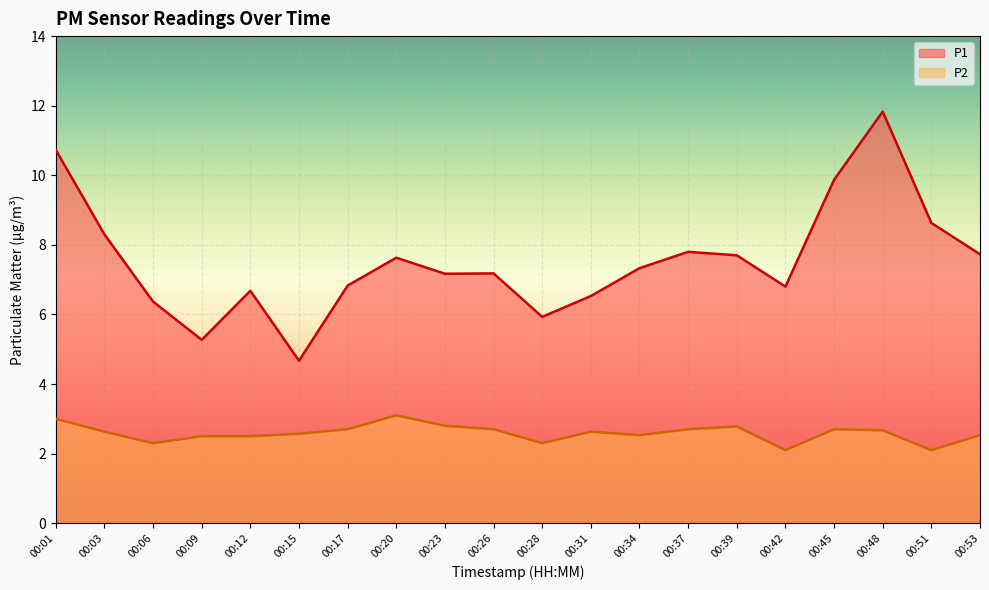

Is it true that P2 equals 5.0 at 00:01?

False